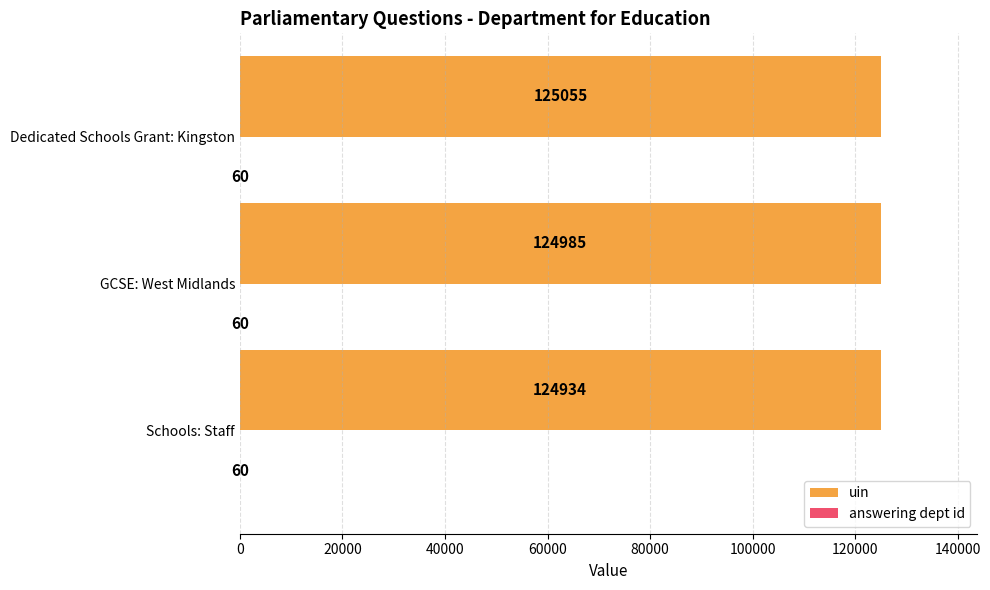

Which series has the largest total across all categories?

uin